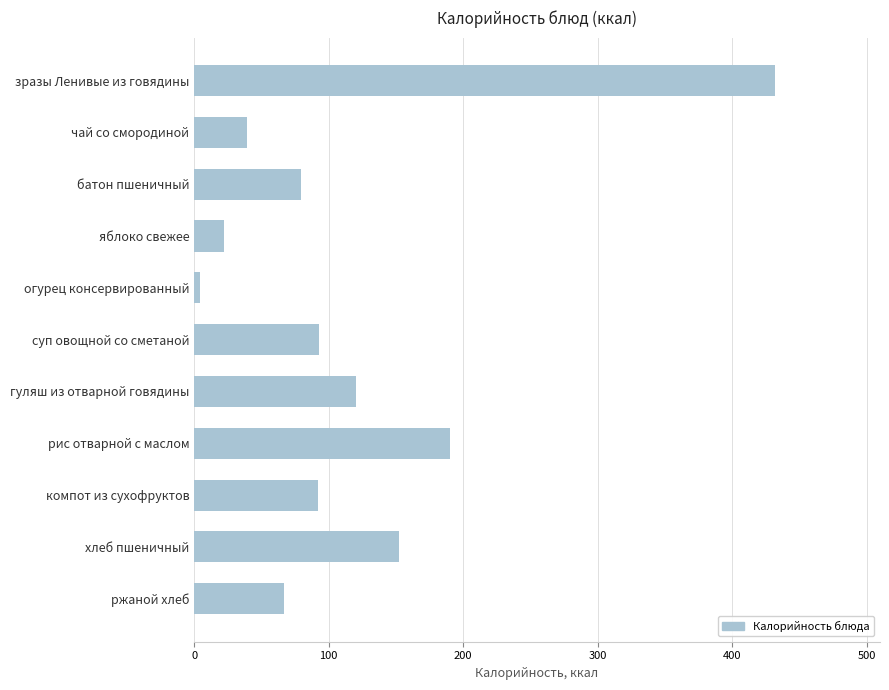

What value does the data have at ржаной хлеб?

67